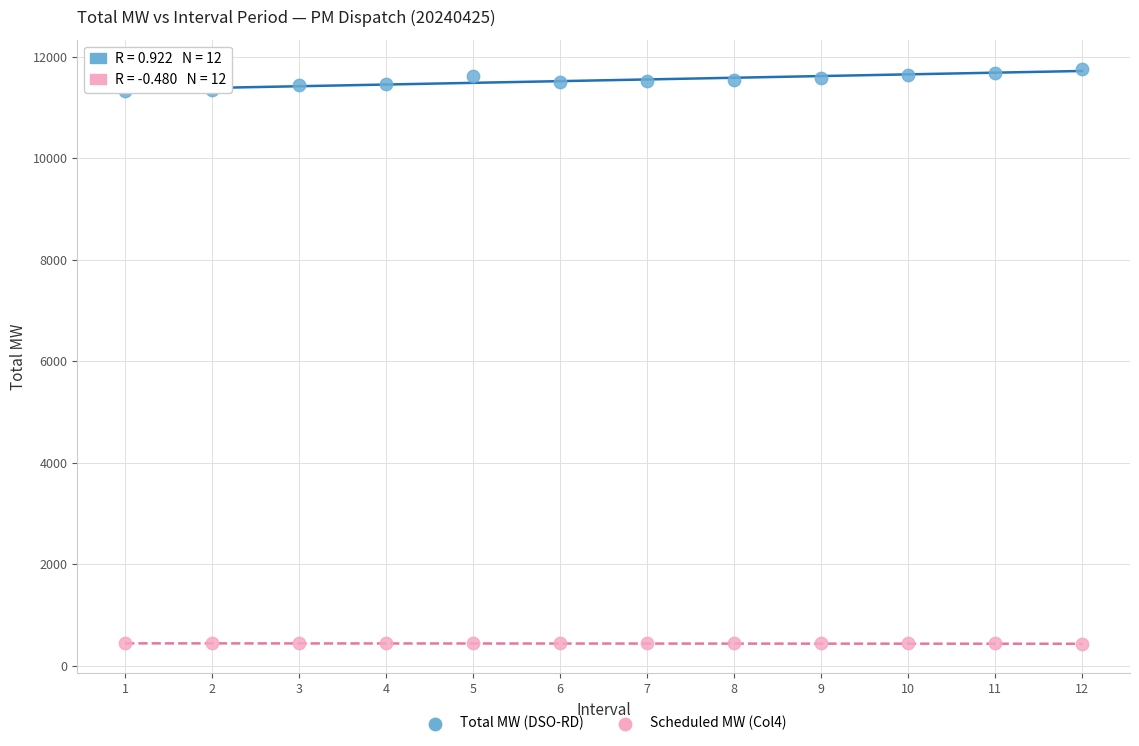

Across all data points, what is the range of Y values (max minus min)?

11351.9